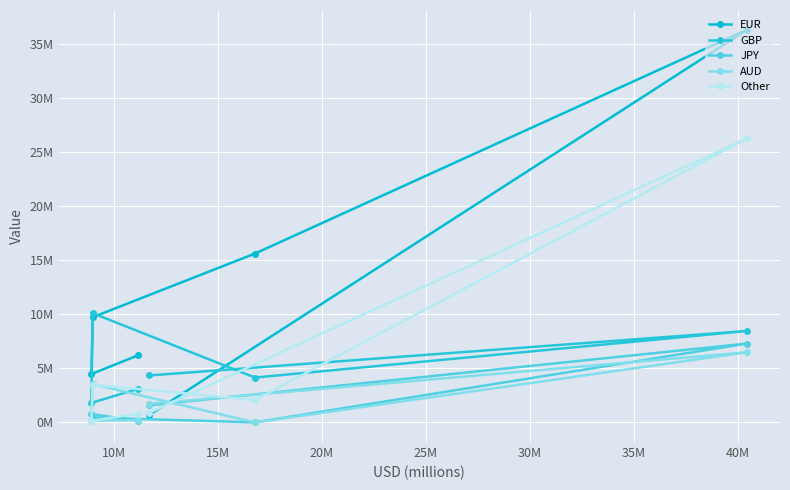

Which series has the largest range (max minus min)?

EUR